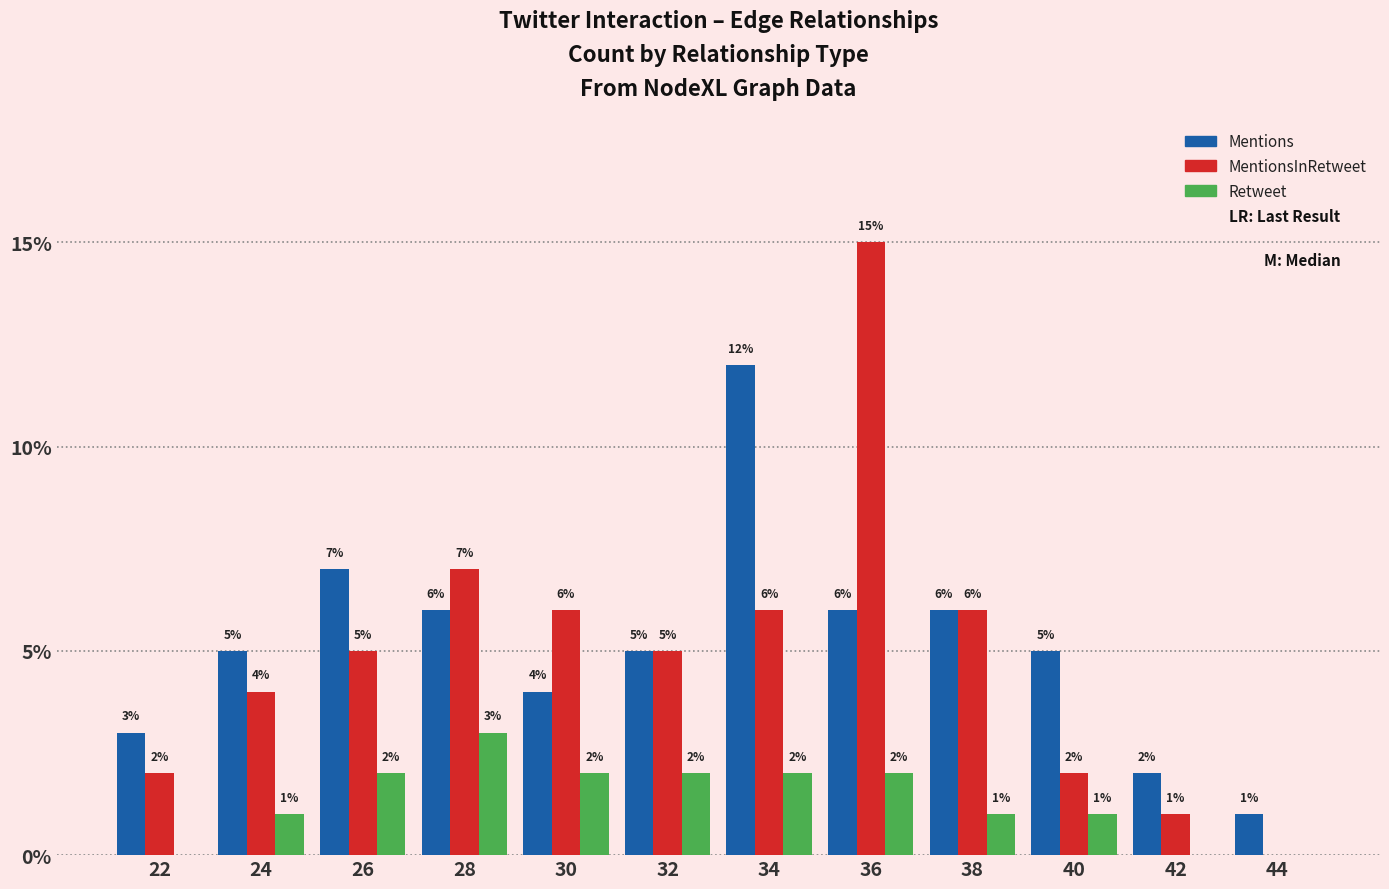

What is the total value across all series at 42?

3